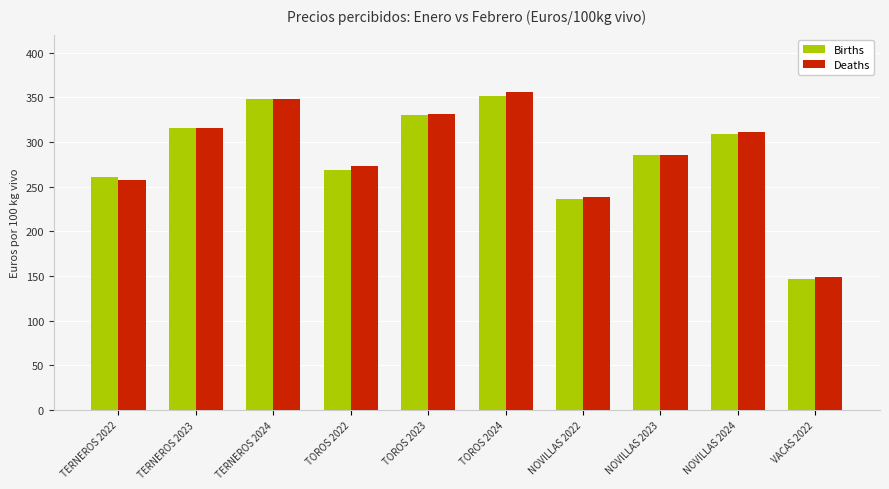

What is the sum of all Births values?

2852.0